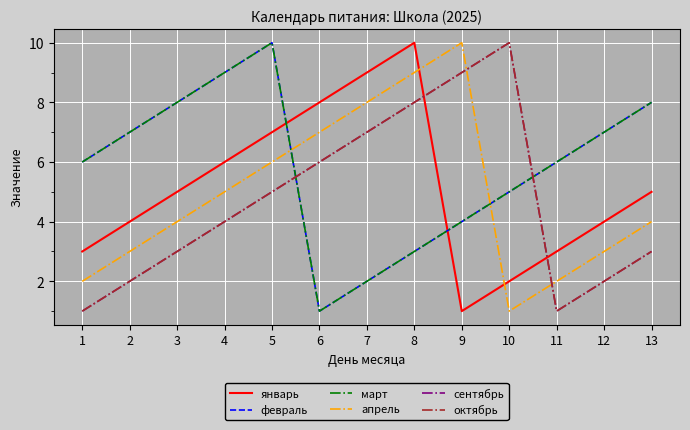

What is the value of the январь point at the 9th from the left?

1